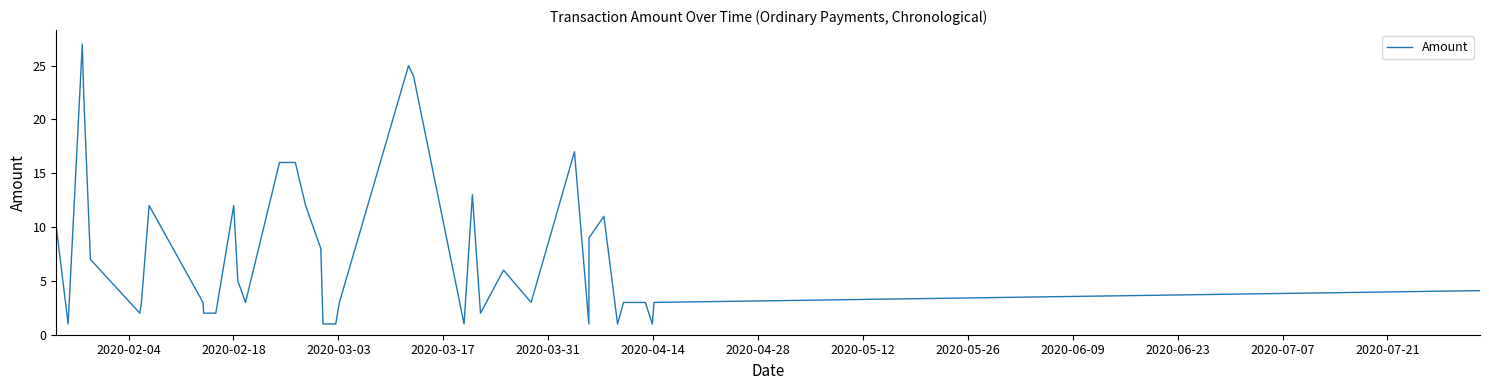

What is the difference between the maximum and minimum values?

26.0